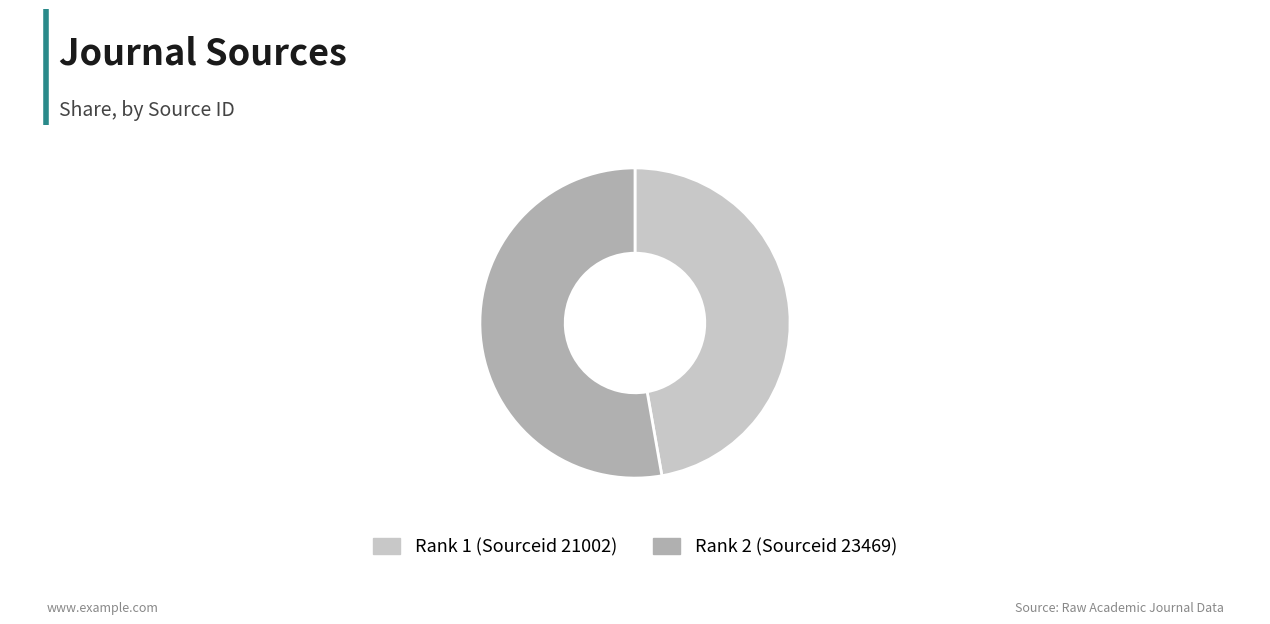

How many slices are in this pie chart?

2